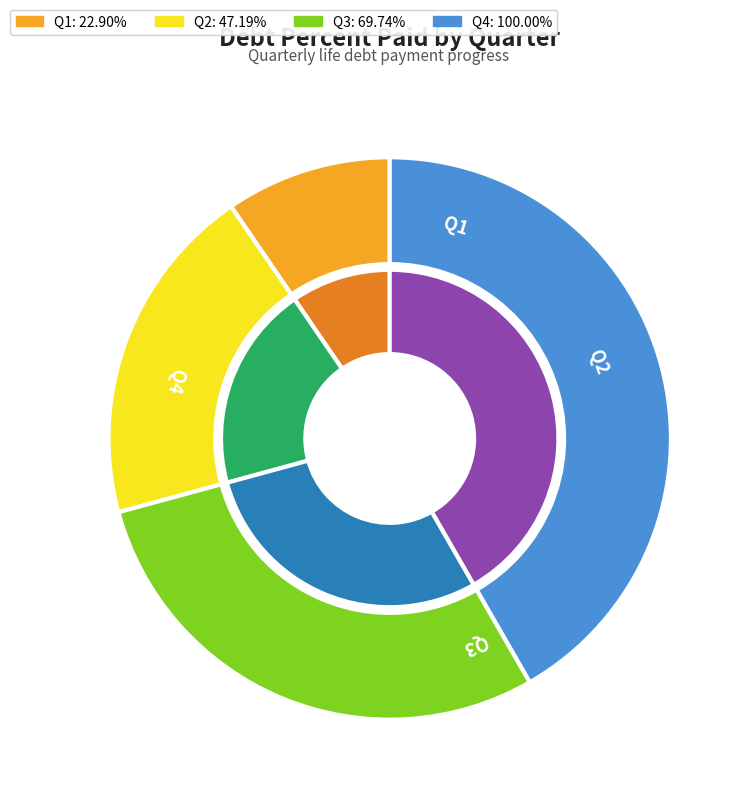

Is there a majority slice in this chart?

No